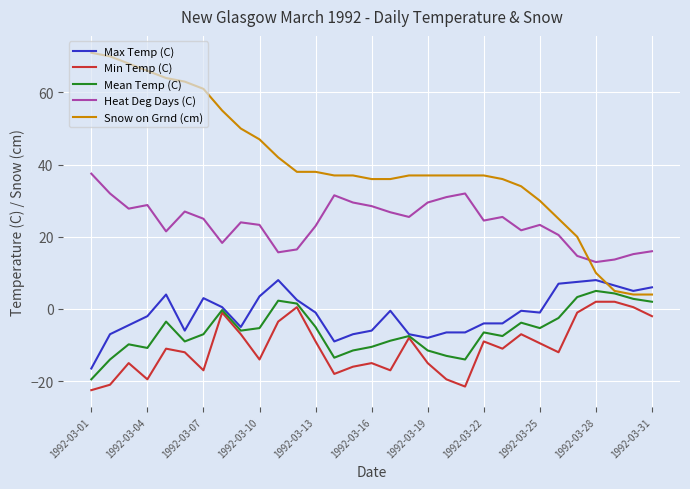

Count the number of categories in the chart.

31